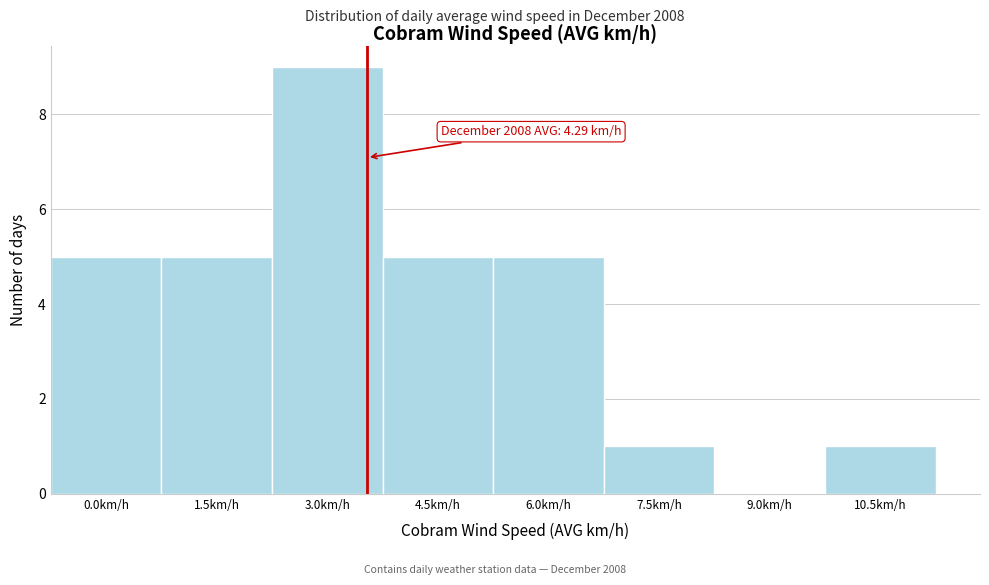

Reading left to right, list all the values displayed in this chart.

0.0km/h=5	1.5km/h=5	3.0km/h=9	4.5km/h=5	6.0km/h=5	7.5km/h=1	9.0km/h=0	10.5km/h=1